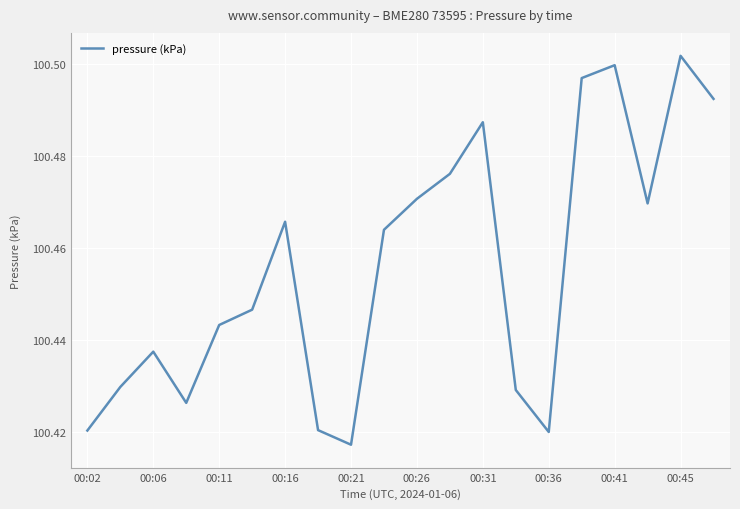

True or false: the data shows 172.2 at 00:31.

False